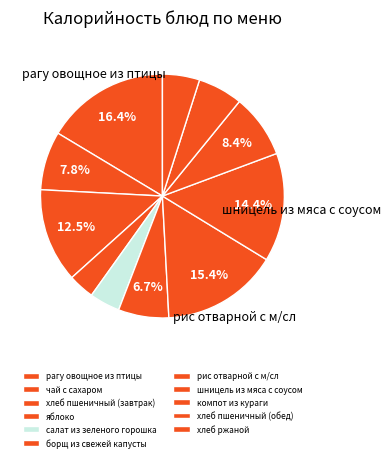

Which slice is the smallest?

яблоко